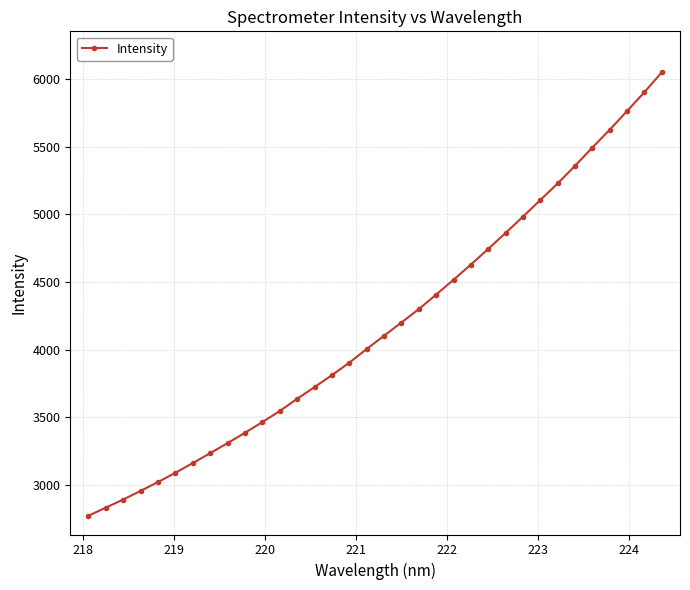

What is the greatest value displayed?

6049.0